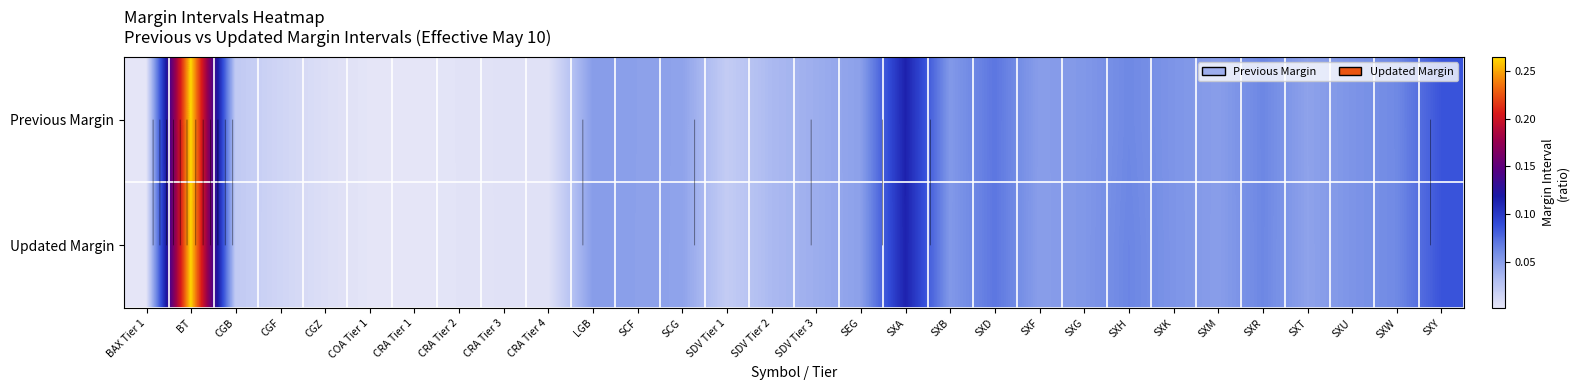

What is the maximum value shown in the chart?

0.3